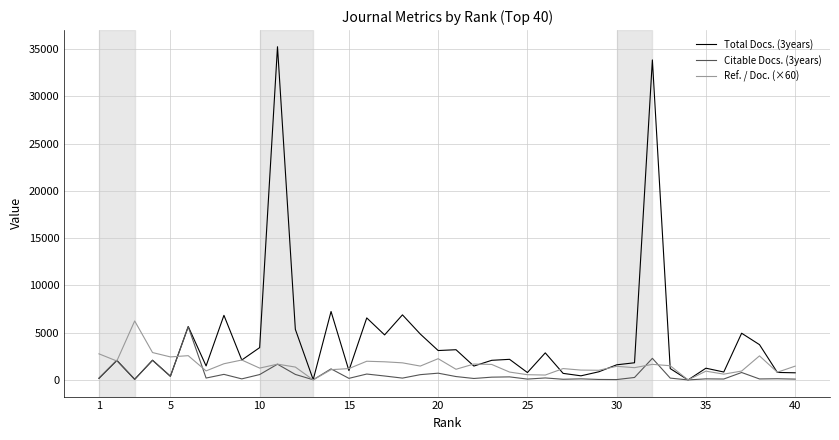

Which series has the widest spread of values?

Total Docs. (3years)